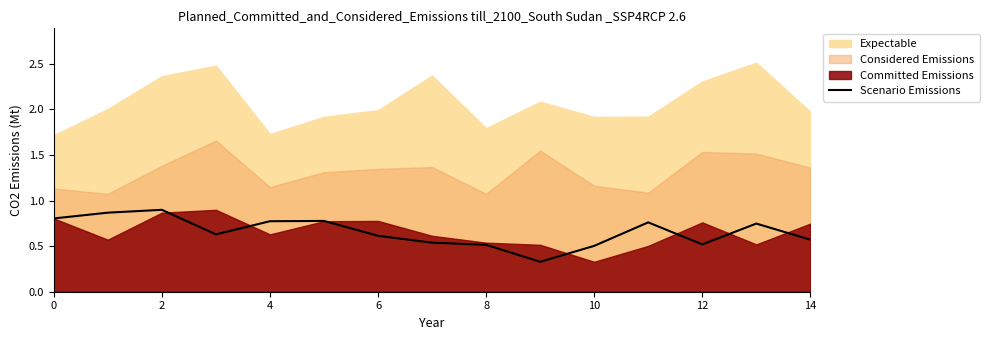

What is the lowest value of the Scenario Emissions series?

0.3